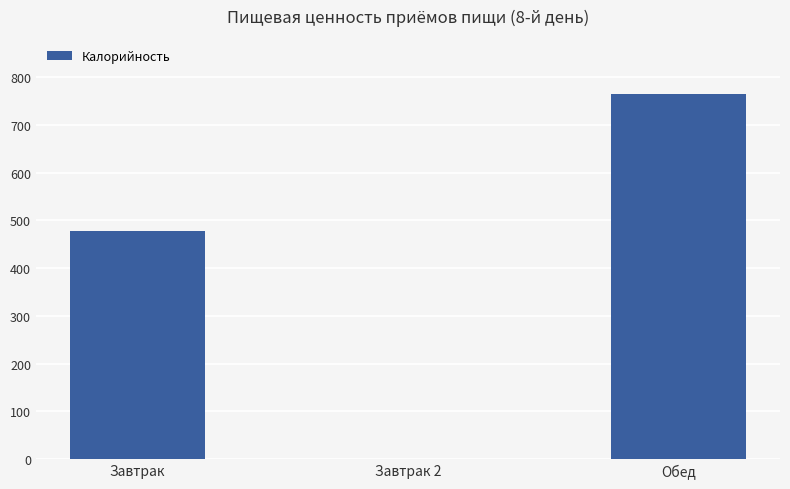

True or false: the data shows 477.4 at Завтрак.

True